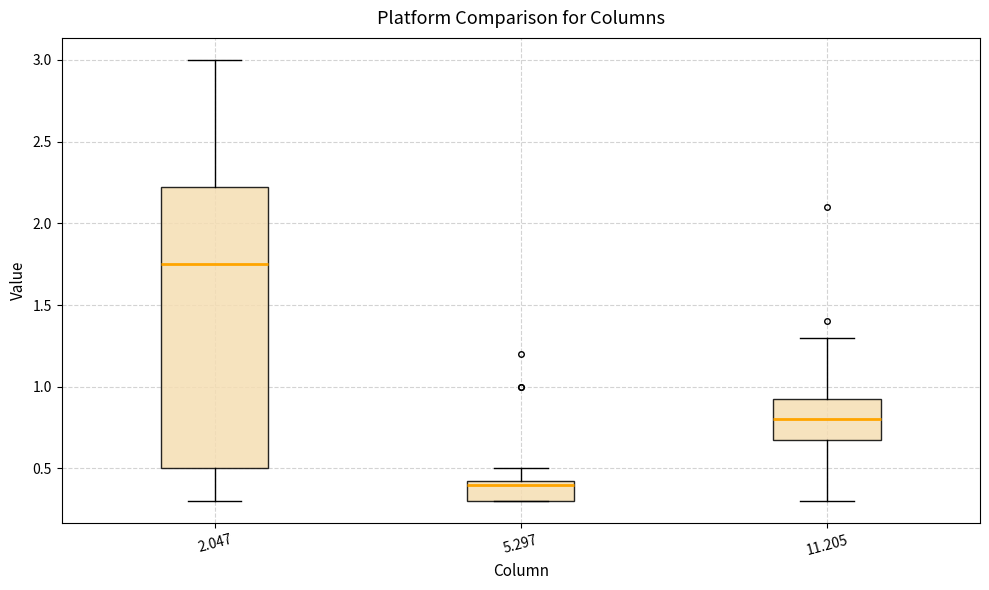

Comparing the boxes themselves (not the whiskers), which one is the tallest?

2.047